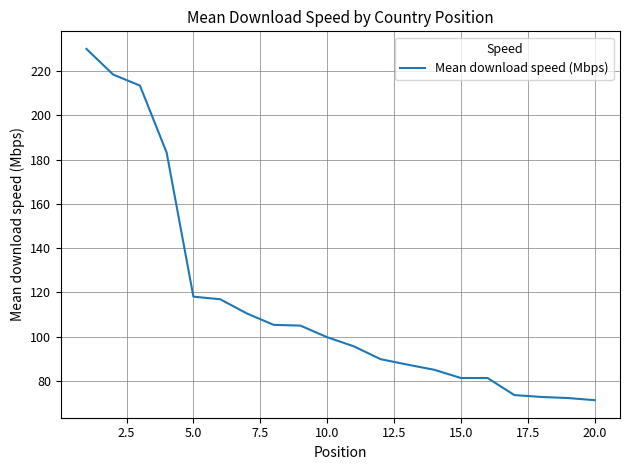

What is the difference between the maximum and minimum values?

158.7